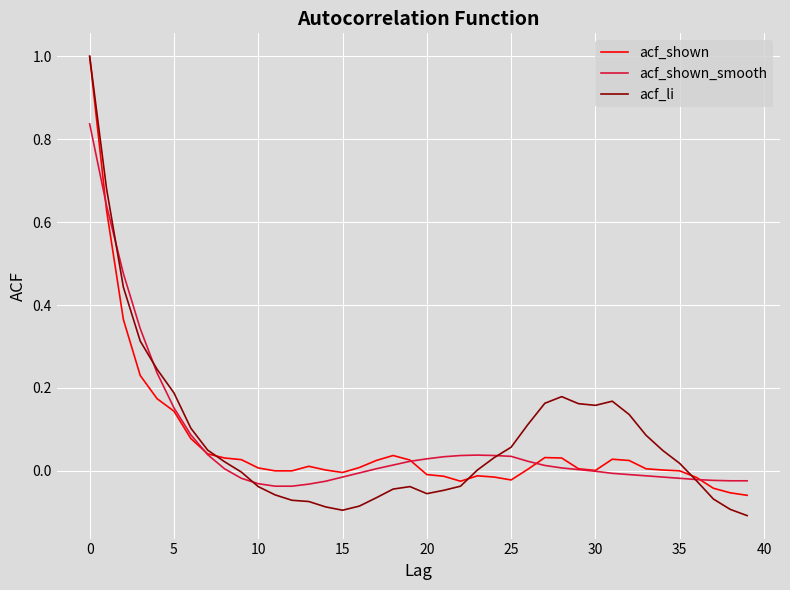

Does the chart display data point markers on the line(s)?

No